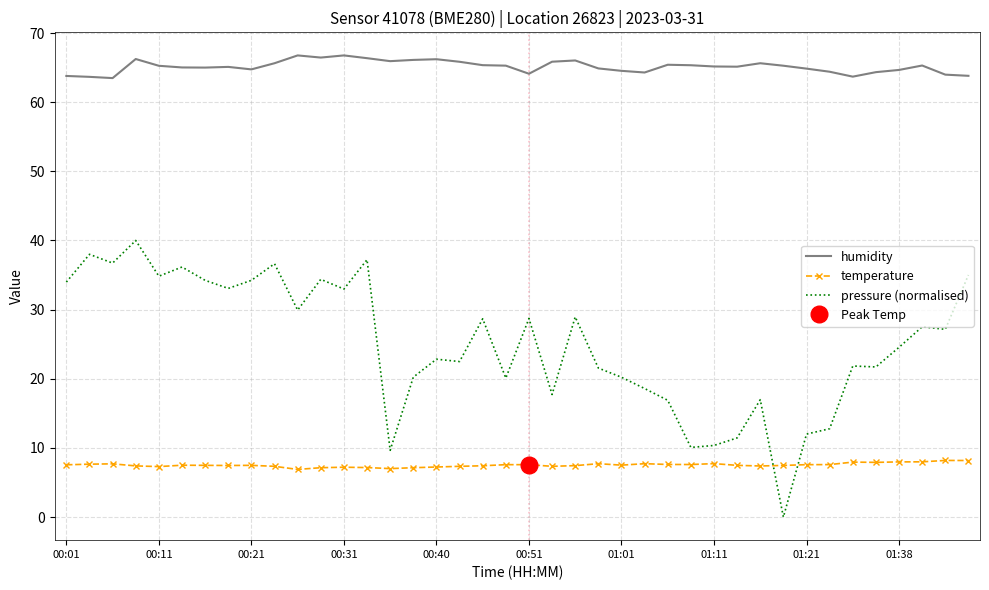

The value of pressure (normalised) at 00:40 is 12.9. True or false?

False